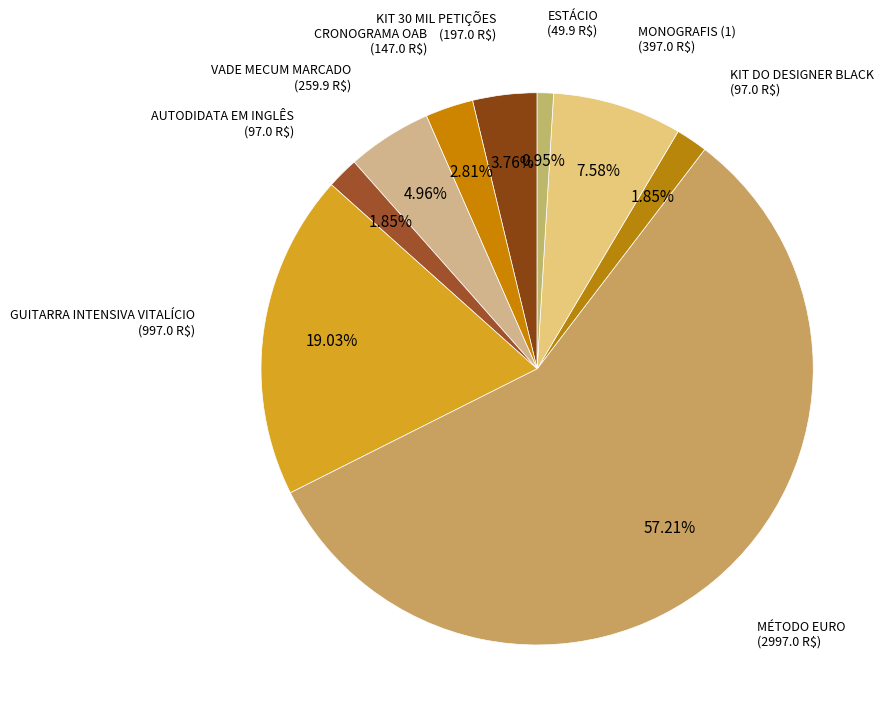

Count the number of slices in the pie.

9